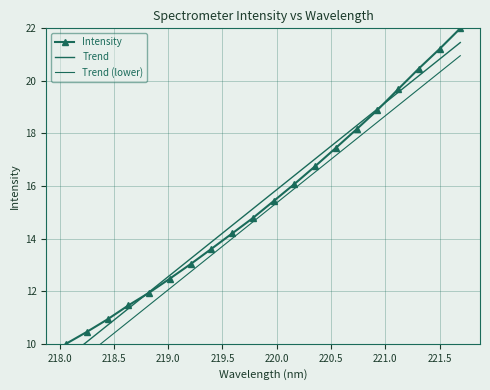

True or false: Intensity and Trend (lower) intersect in this chart.

False